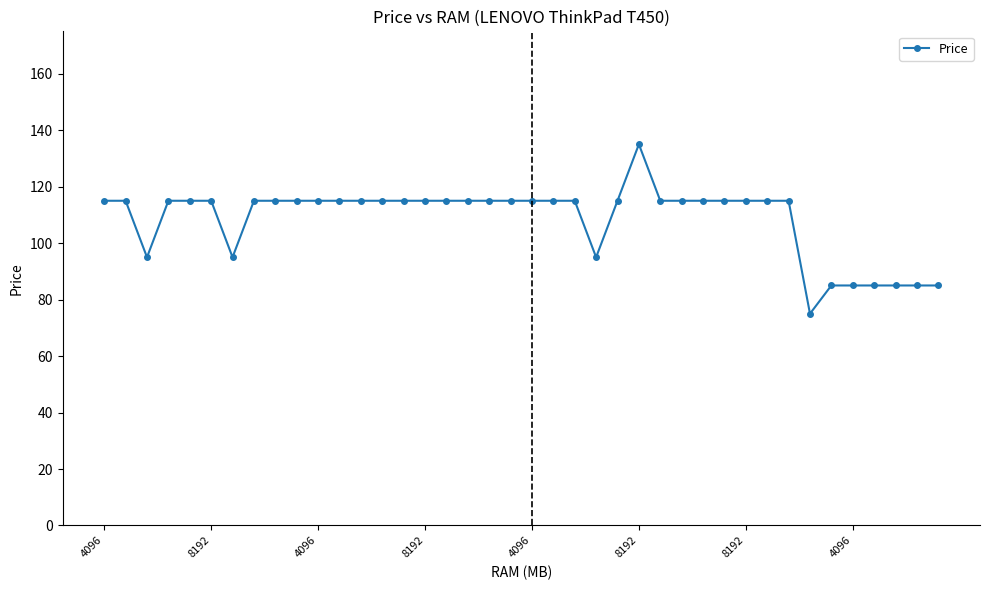

What is the value of the 6th point from the left?

115